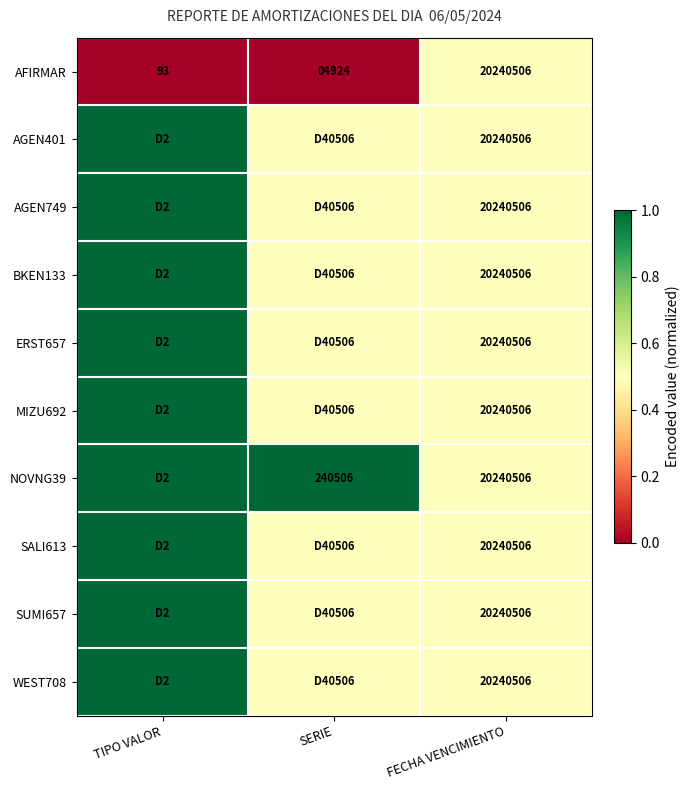

What value does the AFIRMAR series have at FECHA VENCIMIENTO?

20240506.0